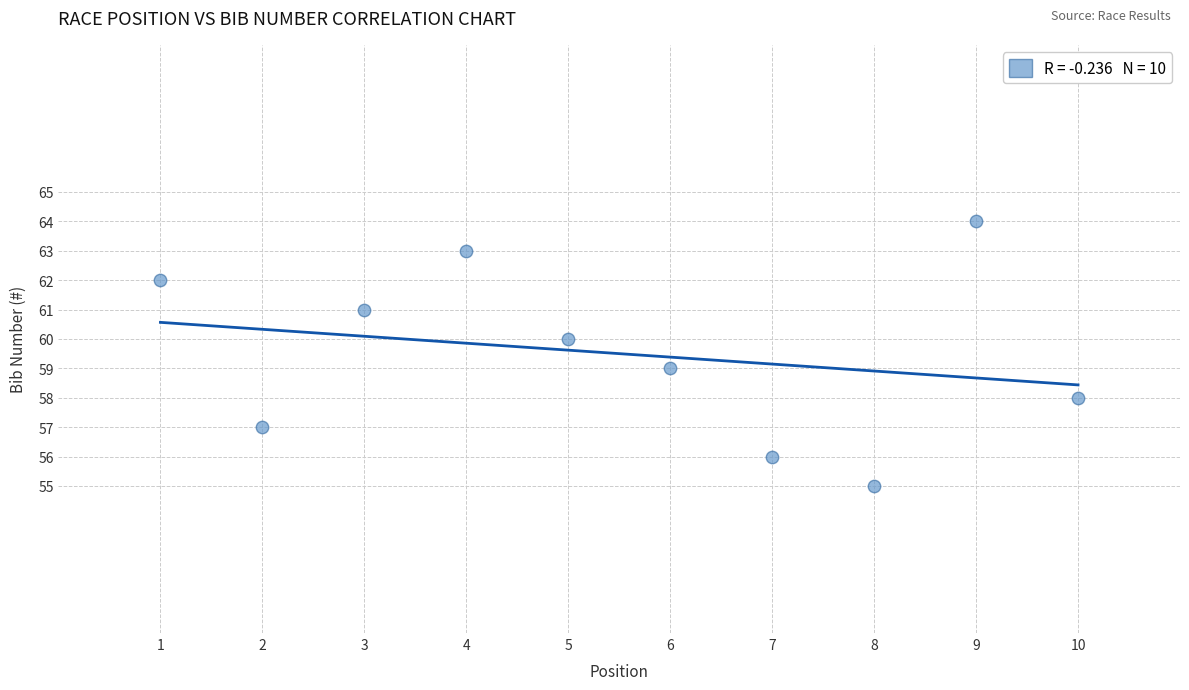

What is the range of X values (max minus min)?

9